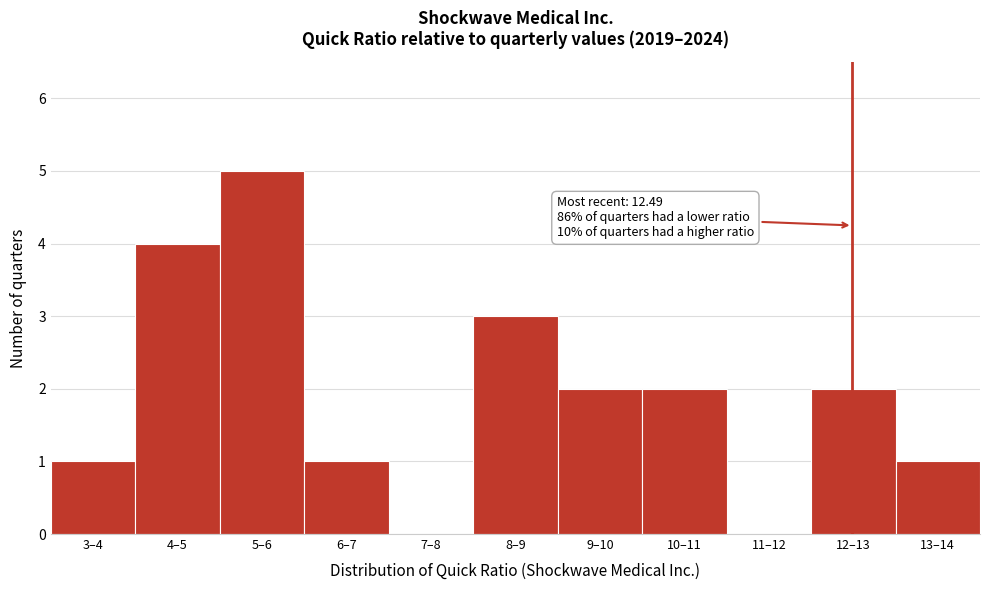

Reading left to right, transcribe all the data shown in this chart.

3–4=1	4–5=4	5–6=5	6–7=1	7–8=0	8–9=3	9–10=2	10–11=2	11–12=0	12–13=2	13–14=1